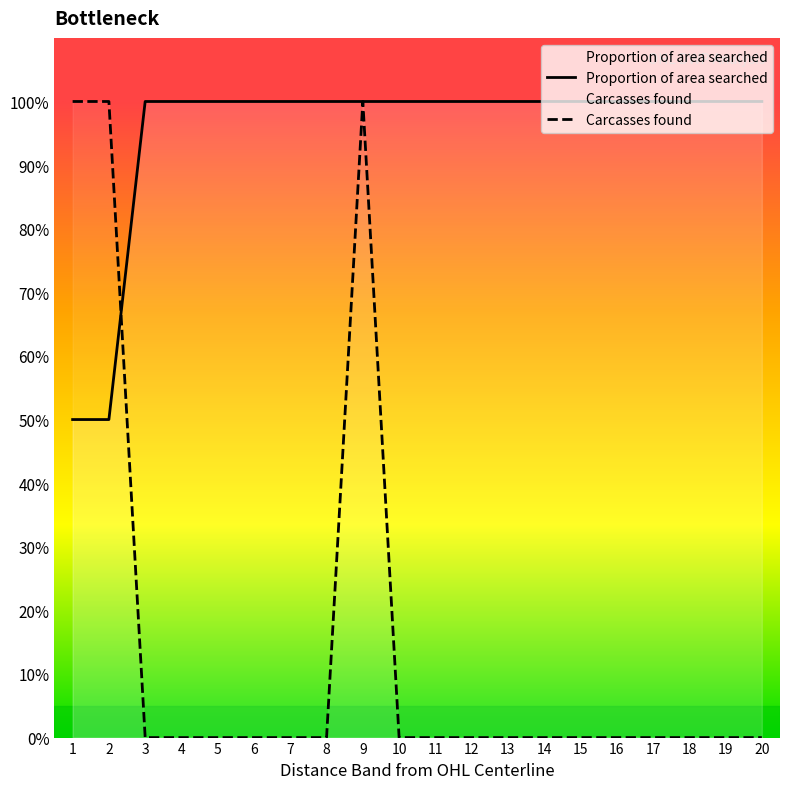

At how many categories does at least one series exceed 51?

20